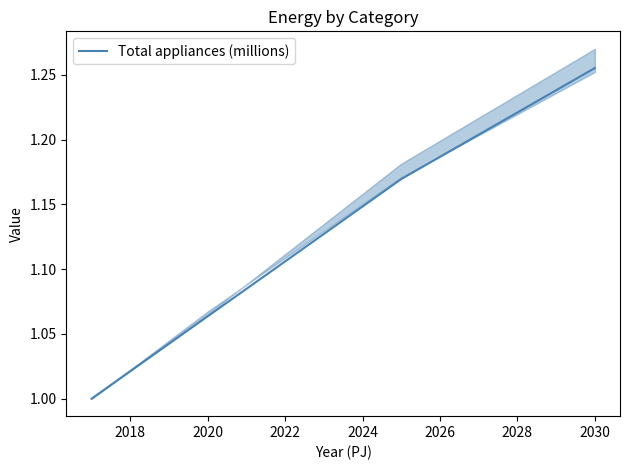

The value of Total appliances (millions) at 2022 is 1.5. True or false?

False